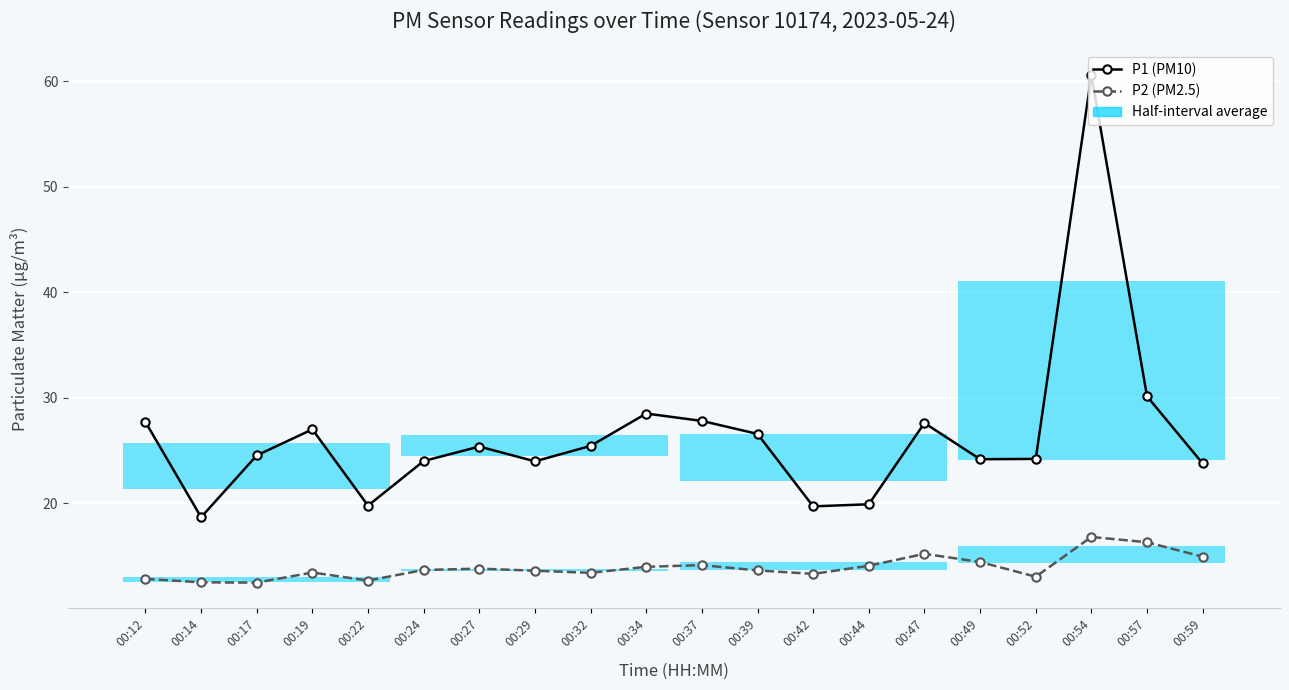

Rank the series by their maximum value, from highest to lowest.

P1 (PM10), P2 (PM2.5)